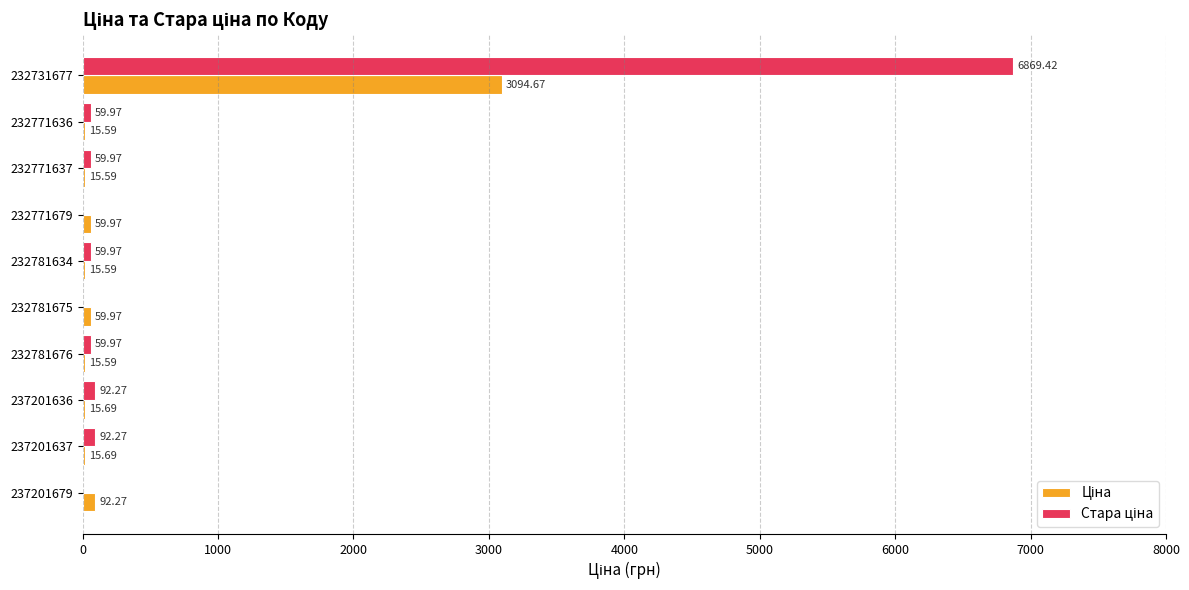

What is the total value across all series at 237201637?

108.0